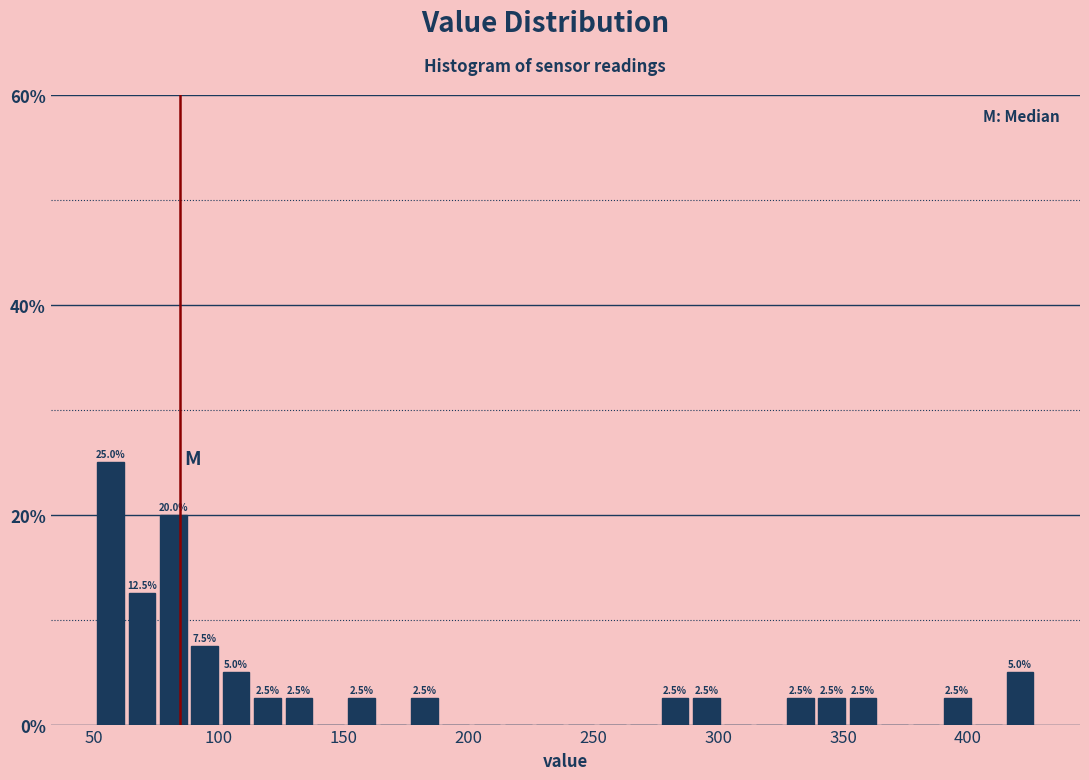

Around what value on the x-axis is the tallest bar? Give the approximate position of its centre, as read against the axis.

55